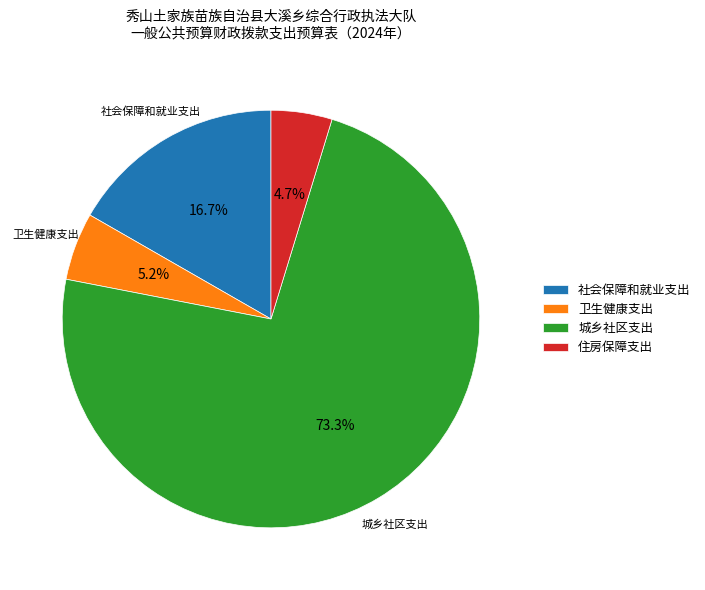

Between 卫生健康支出 and 住房保障支出, which is larger?

卫生健康支出